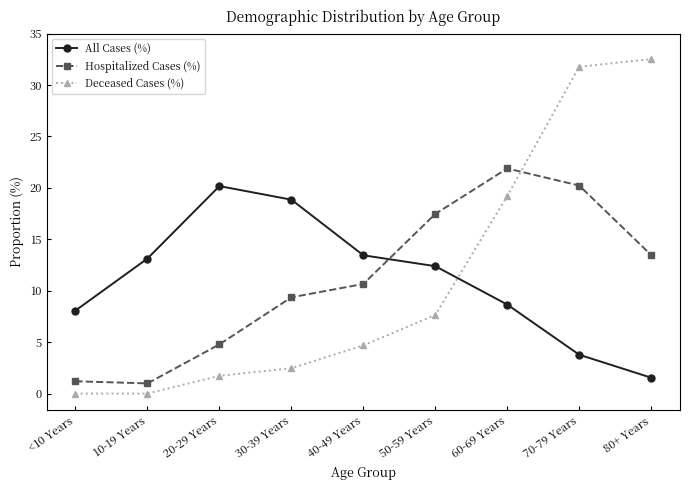

Which series has the widest spread of values?

Deceased Cases (%)